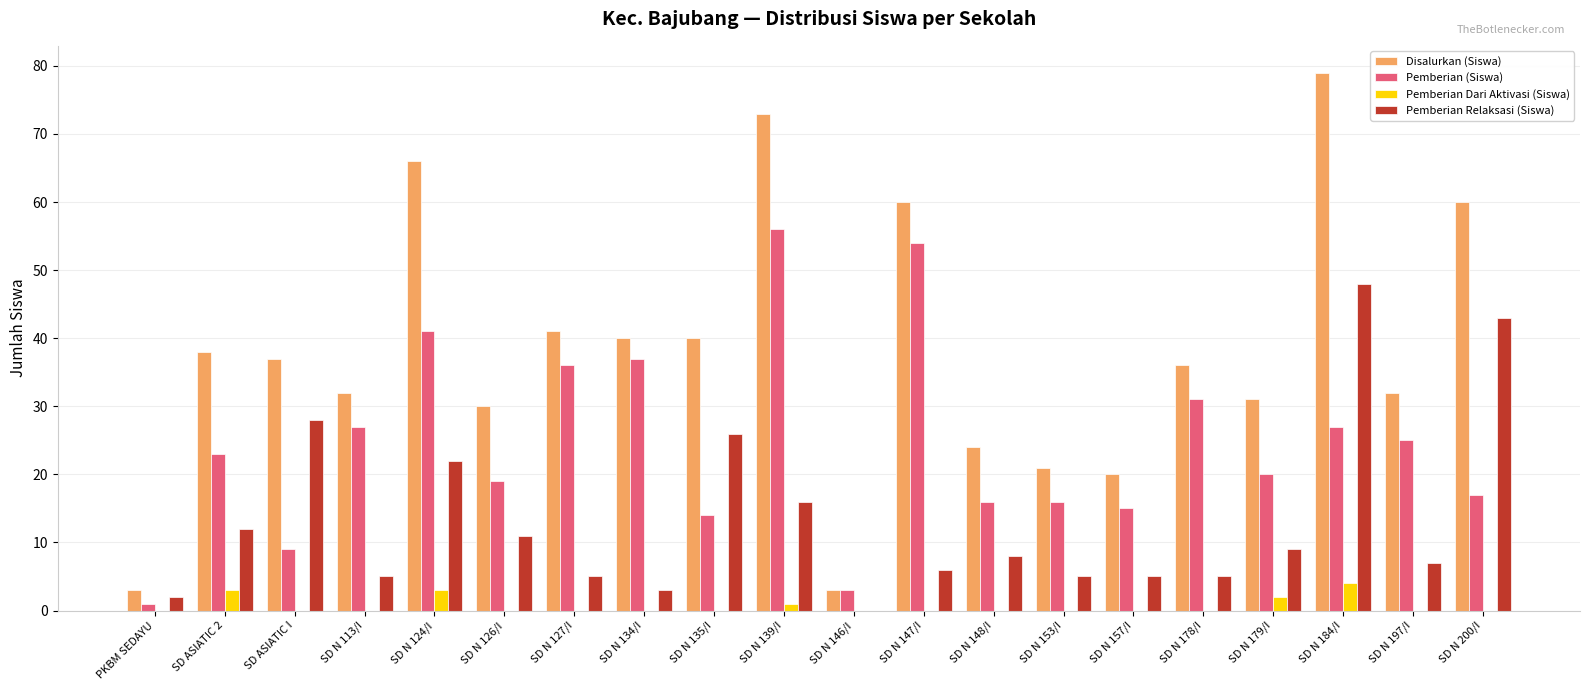

Reading left to right, what are all the values shown in this chart?

Disalurkan (Siswa): PKBM SEDAYU=3	SD ASIATIC 2=38	SD ASIATIC I=37	SD N 113/I=32	SD N 124/I=66	SD N 126/I=30	SD N 127/I=41	SD N 134/I=40	SD N 135/I=40	SD N 139/I=73	SD N 146/I=3	SD N 147/I=60	SD N 148/I=24	SD N 153/I=21	SD N 157/I=20	SD N 178/I=36	SD N 179/I=31	SD N 184/I=79	SD N 197/I=32	SD N 200/I=60
Pemberian (Siswa): PKBM SEDAYU=1	SD ASIATIC 2=23	SD ASIATIC I=9	SD N 113/I=27	SD N 124/I=41	SD N 126/I=19	SD N 127/I=36	SD N 134/I=37	SD N 135/I=14	SD N 139/I=56	SD N 146/I=3	SD N 147/I=54	SD N 148/I=16	SD N 153/I=16	SD N 157/I=15	SD N 178/I=31	SD N 179/I=20	SD N 184/I=27	SD N 197/I=25	SD N 200/I=17
Pemberian Dari Aktivasi (Siswa): PKBM SEDAYU=0	SD ASIATIC 2=3	SD ASIATIC I=0	SD N 113/I=0	SD N 124/I=3	SD N 126/I=0	SD N 127/I=0	SD N 134/I=0	SD N 135/I=0	SD N 139/I=1	SD N 146/I=0	SD N 147/I=0	SD N 148/I=0	SD N 153/I=0	SD N 157/I=0	SD N 178/I=0	SD N 179/I=2	SD N 184/I=4	SD N 197/I=0	SD N 200/I=0
Pemberian Relaksasi (Siswa): PKBM SEDAYU=2	SD ASIATIC 2=12	SD ASIATIC I=28	SD N 113/I=5	SD N 124/I=22	SD N 126/I=11	SD N 127/I=5	SD N 134/I=3	SD N 135/I=26	SD N 139/I=16	SD N 146/I=0	SD N 147/I=6	SD N 148/I=8	SD N 153/I=5	SD N 157/I=5	SD N 178/I=5	SD N 179/I=9	SD N 184/I=48	SD N 197/I=7	SD N 200/I=43